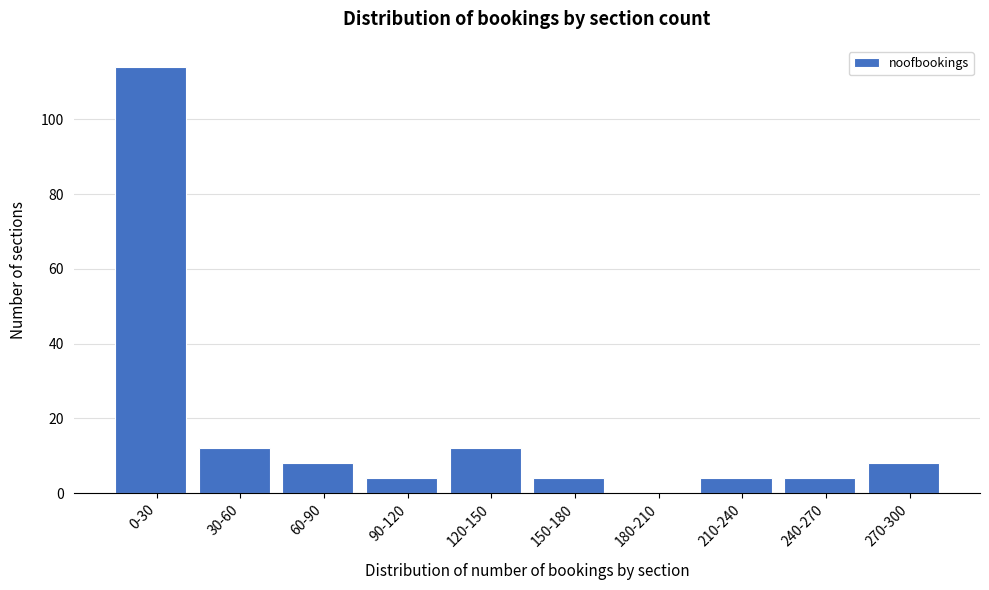

Reading left to right, list all the values displayed in this chart.

0-30=114	30-60=12	60-90=8	90-120=4	120-150=12	150-180=4	180-210=0	210-240=4	240-270=4	270-300=8